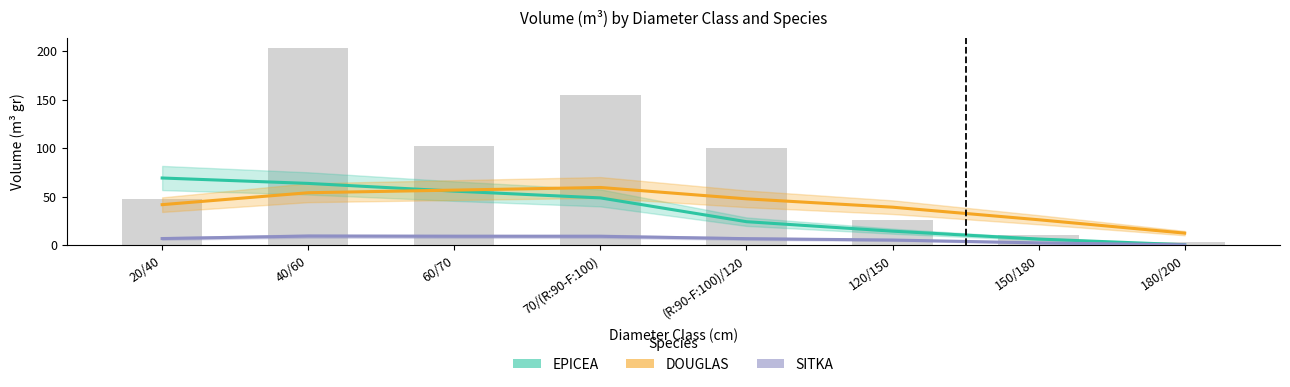

What is the difference between the SITKA values at 180/200 and (R:90-F:100)/120?

6.3